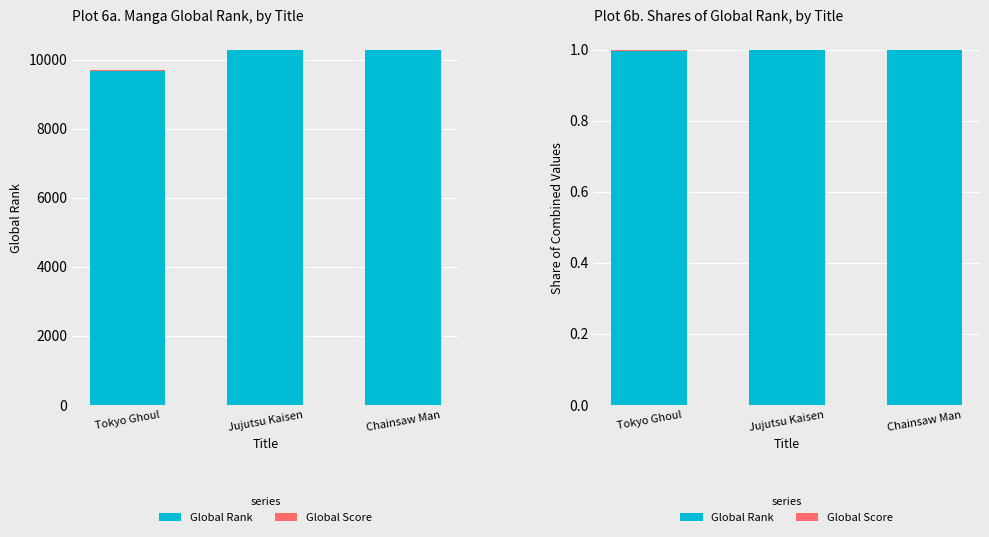

How many Global Score values are between 0 and 1?

3